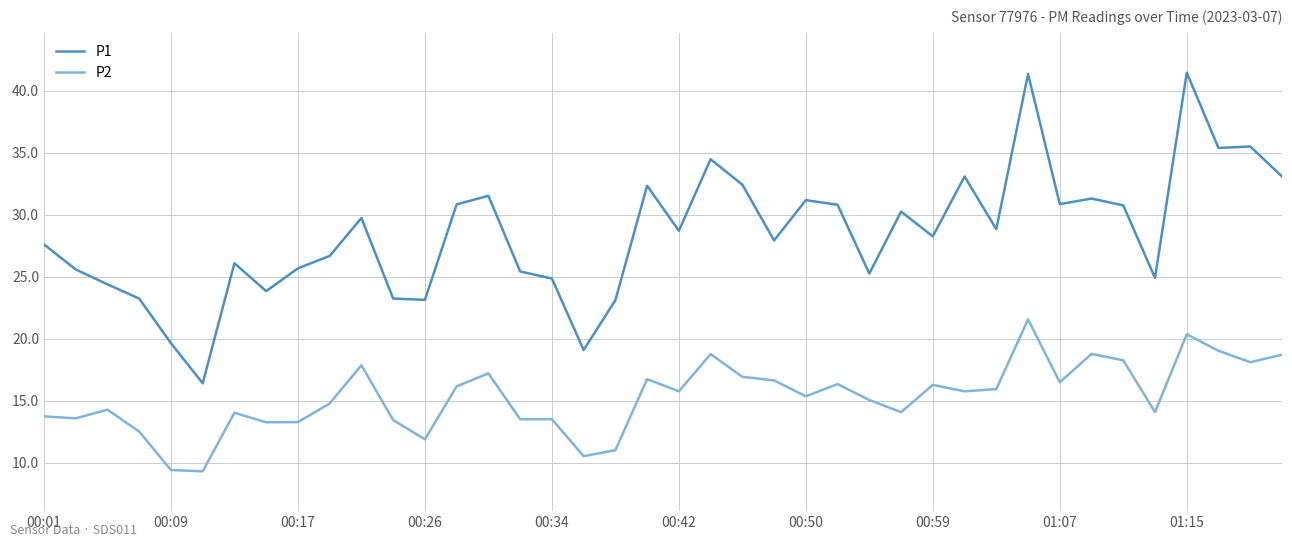

Which series has the largest total across all categories?

P1